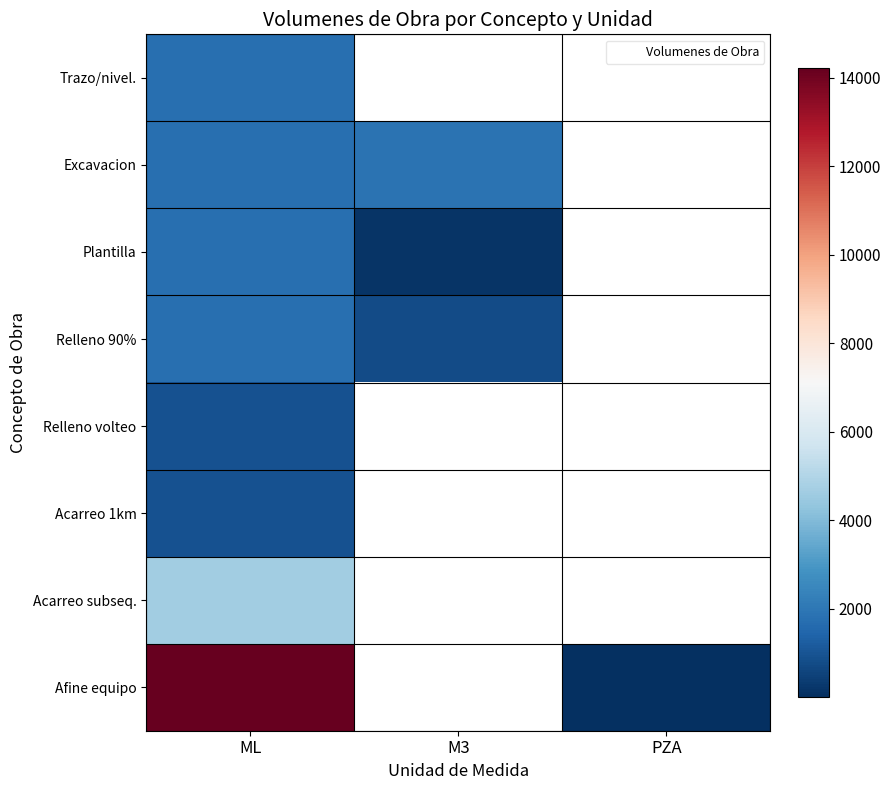

Rank the series at M3 from highest to lowest value.

Trazo/nivel., Excavacion, Relleno 90%, Relleno volteo, Acarreo 1km, Acarreo subseq., Afine equipo, Plantilla